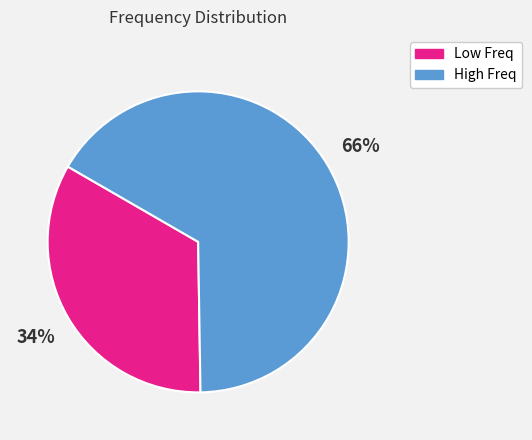

Is there a majority slice in this chart?

Yes